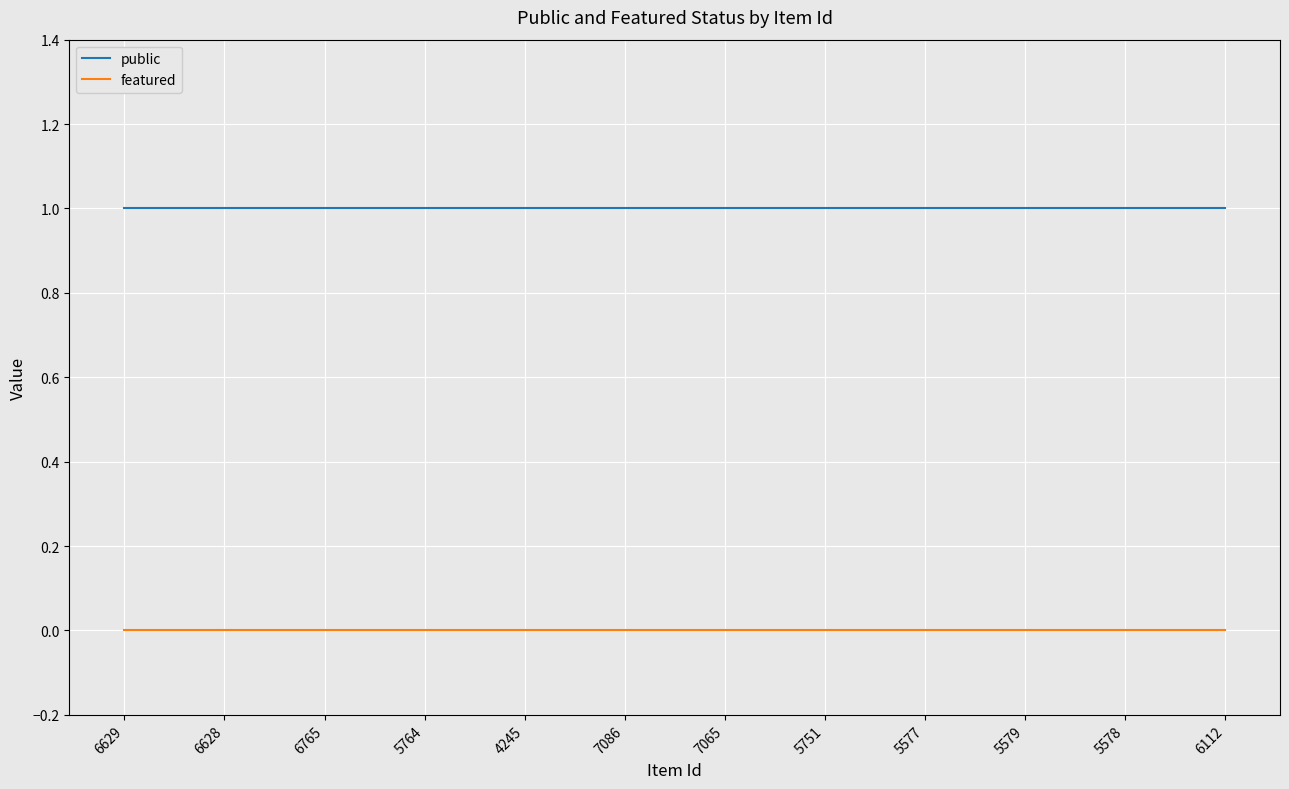

Reading left to right, what are all the values shown in this chart?

public: 6629=1	6628=1	6765=1	5764=1	4245=1	7086=1	7065=1	5751=1	5577=1	5579=1	5578=1	6112=1
featured: 6629=0	6628=0	6765=0	5764=0	4245=0	7086=0	7065=0	5751=0	5577=0	5579=0	5578=0	6112=0